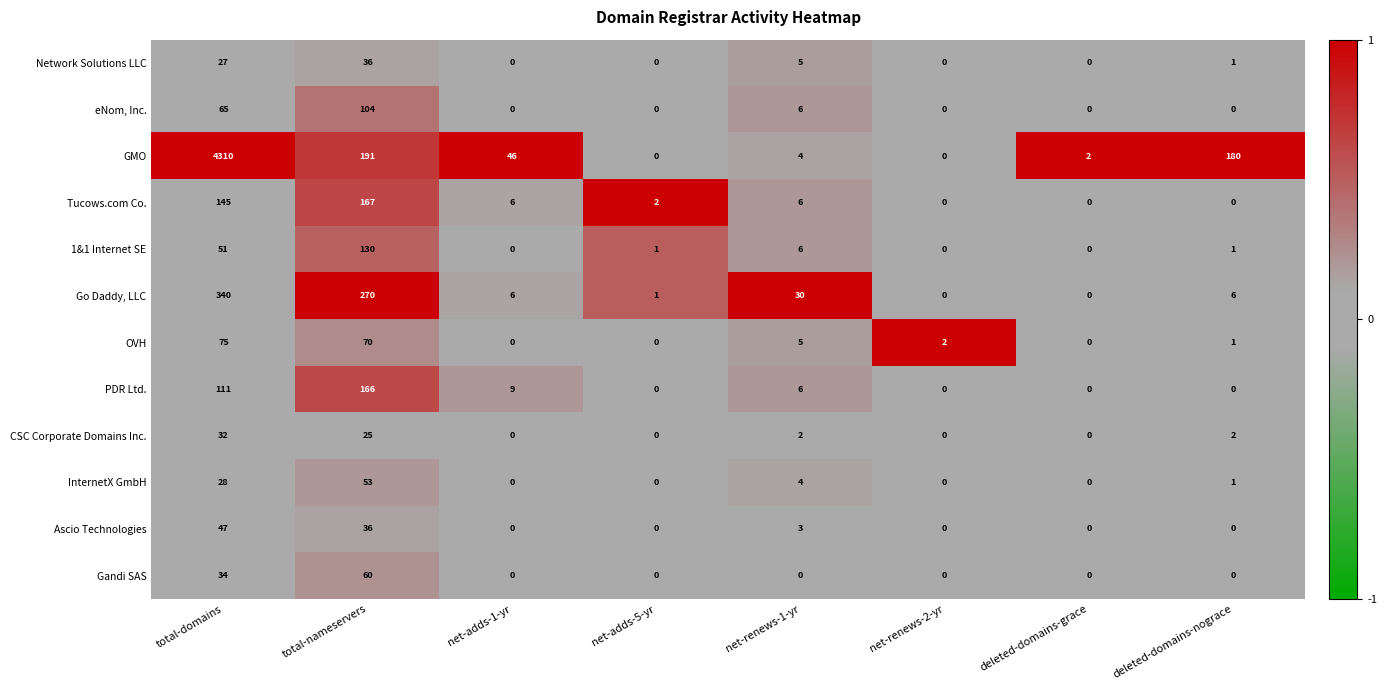

List the series in order of their peak value, highest first.

GMO, Go Daddy, LLC, Tucows.com Co., PDR Ltd., 1&1 Internet SE, eNom, Inc., OVH, Gandi SAS, InternetX GmbH, Ascio Technologies, Network Solutions LLC, CSC Corporate Domains Inc.